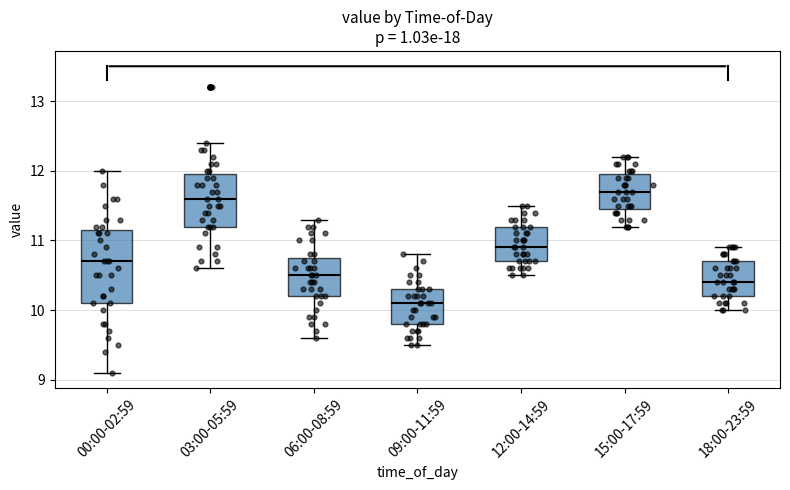

Reading left to right, transcribe this box plot: for each box, give where its median line is, the range the box spans, and where its two whiskers end, as read against the y-axis. The values are not printed on the chart, so give them approximately, as read against the axis.

00:00-02:59: median 10.7, box 10.1 to 11.2, whiskers 9.1 to 12.0
03:00-05:59: median 11.6, box 11.2 to 12.0, whiskers 10.6 to 12.4
06:00-08:59: median 10.5, box 10.2 to 10.8, whiskers 9.6 to 11.3
09:00-11:59: median 10.1, box 9.8 to 10.3, whiskers 9.5 to 10.8
12:00-14:59: median 10.9, box 10.7 to 11.2, whiskers 10.5 to 11.5
15:00-17:59: median 11.7, box 11.5 to 12.0, whiskers 11.2 to 12.2
18:00-23:59: median 10.4, box 10.2 to 10.7, whiskers 10.0 to 10.9